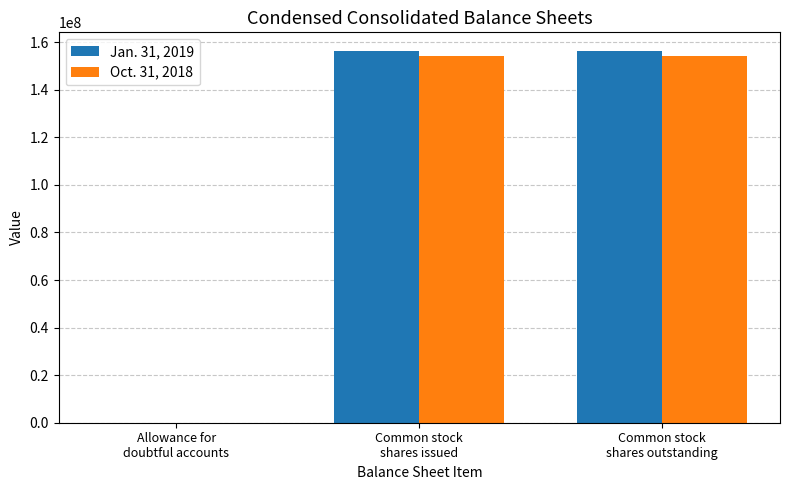

The value of Jan. 31, 2019 at Common stock
shares outstanding is 156336210.0. True or false?

True